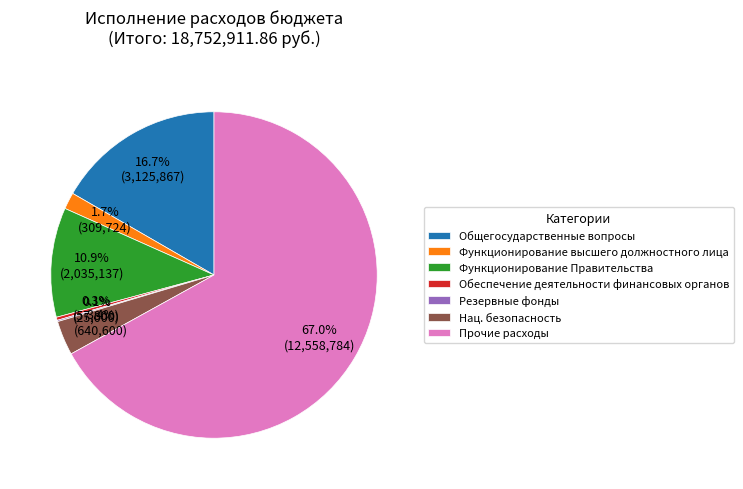

To the nearest percent, what is the difference between the largest and smallest slice percentages?

67%